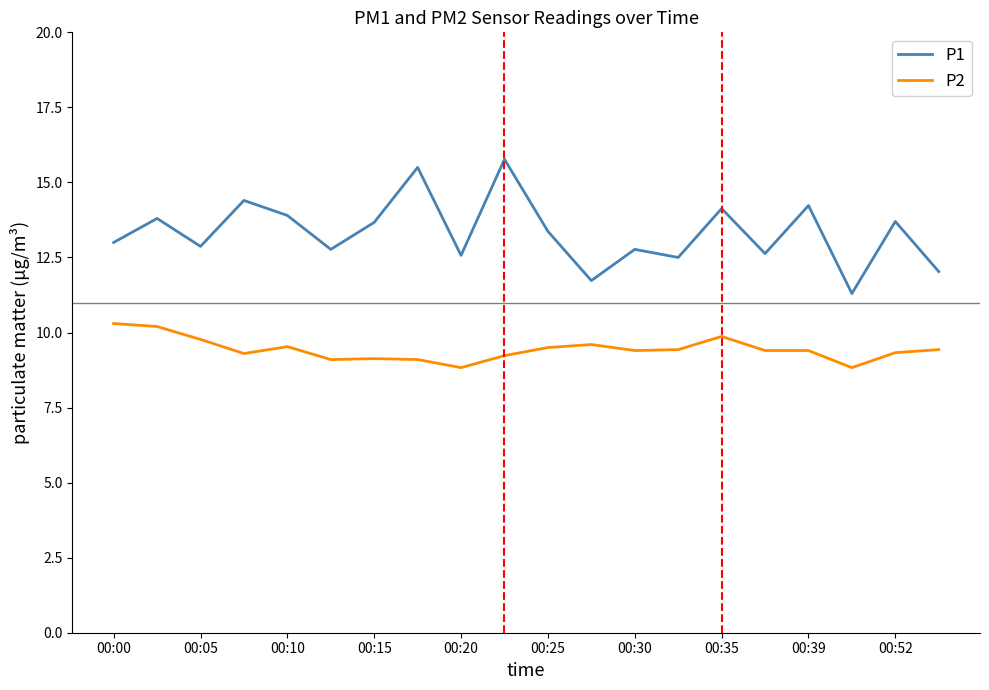

How many distinct data groups are displayed?

2